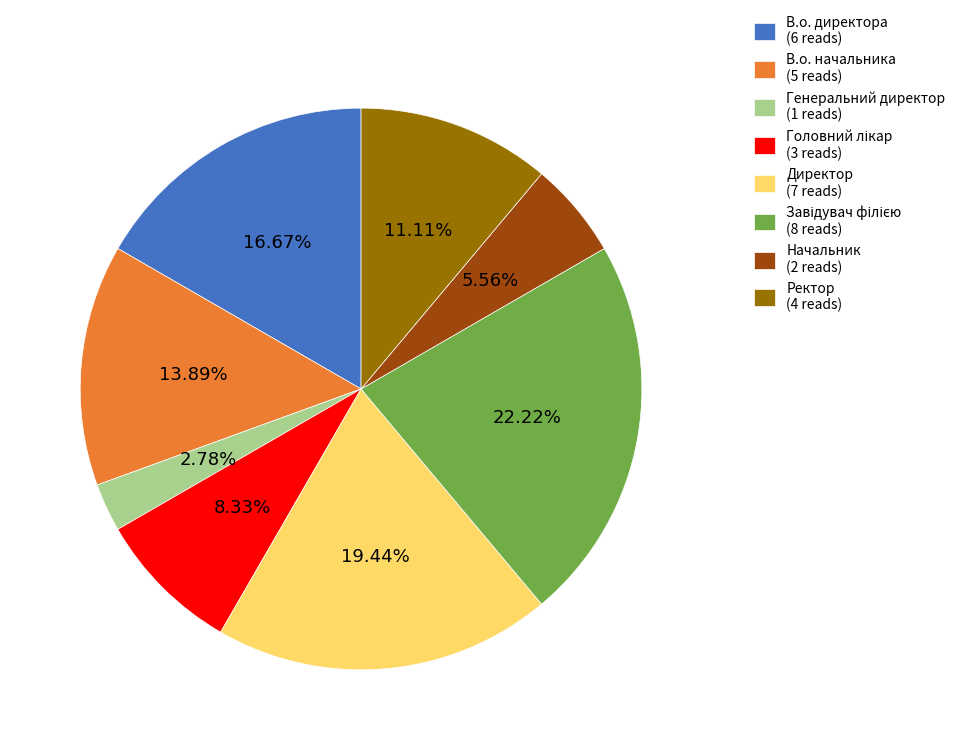

Which has a higher value, Генеральний директор (1 reads) or В.о. директора (6 reads)?

В.о. директора (6 reads)